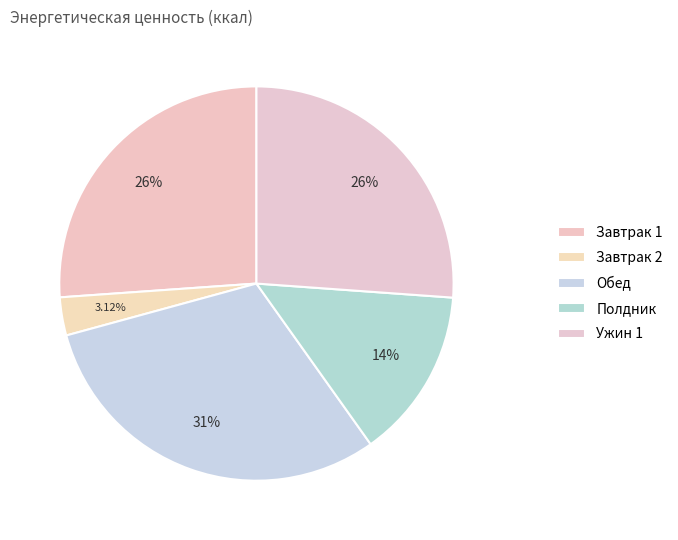

Which category has the smallest portion of the pie?

Завтрак 2